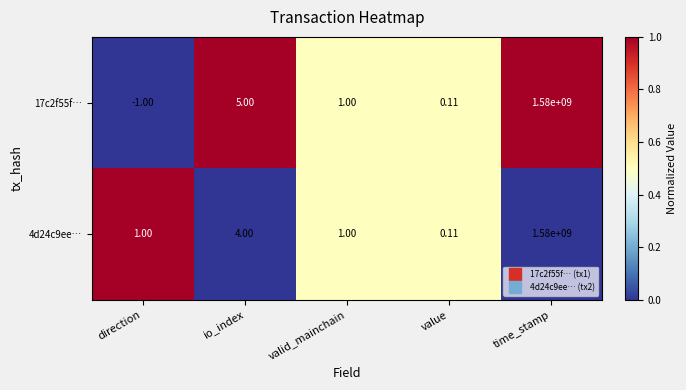

Rank the categories by 17c2f55f… value from lowest to highest.

direction, value, valid_mainchain, io_index, time_stamp